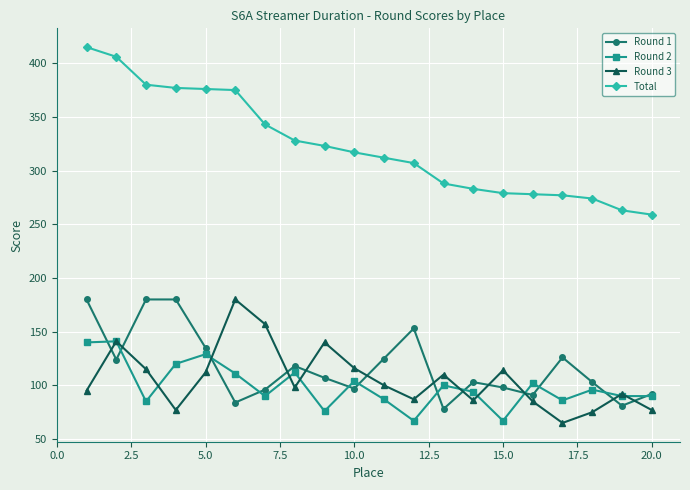

Count the number of data series in this chart.

4